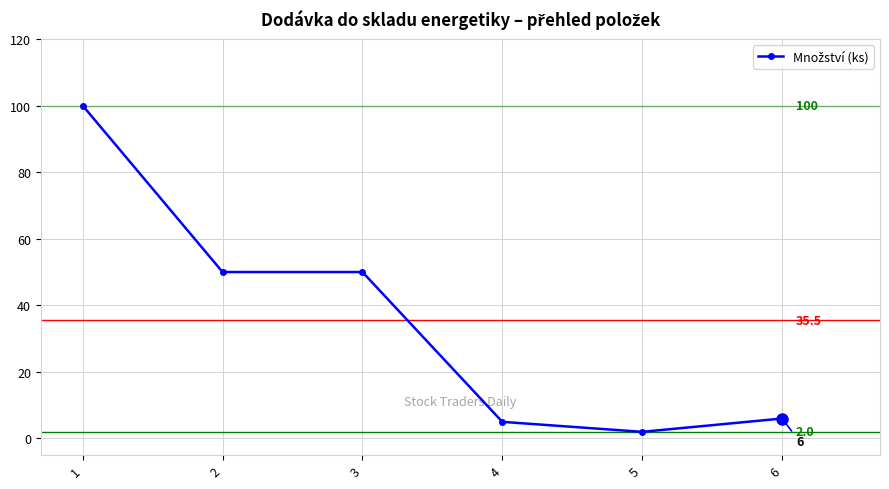

True or false: the data shows 5 at 4.

True